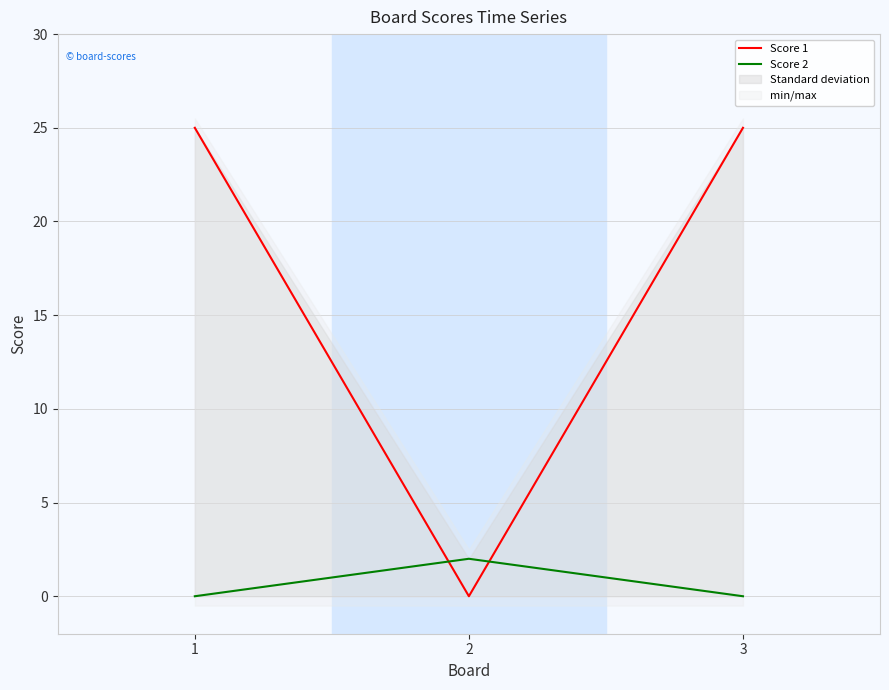

Reading left to right, extract all data points from this chart.

Score 1: 25	0	25
Score 2: 0	2	0